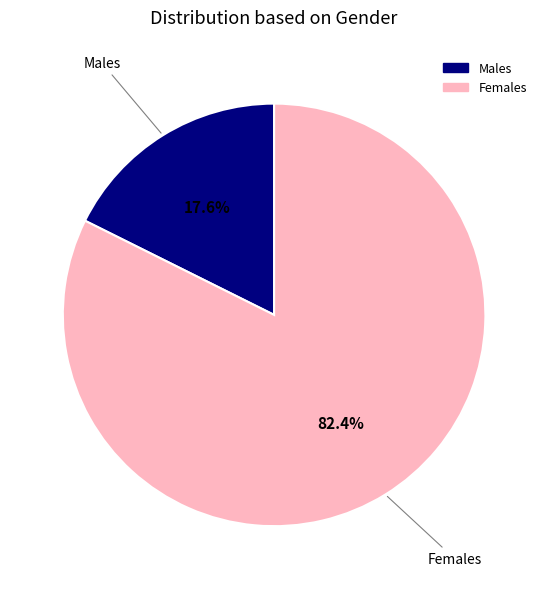

Does any single category account for the majority?

Yes